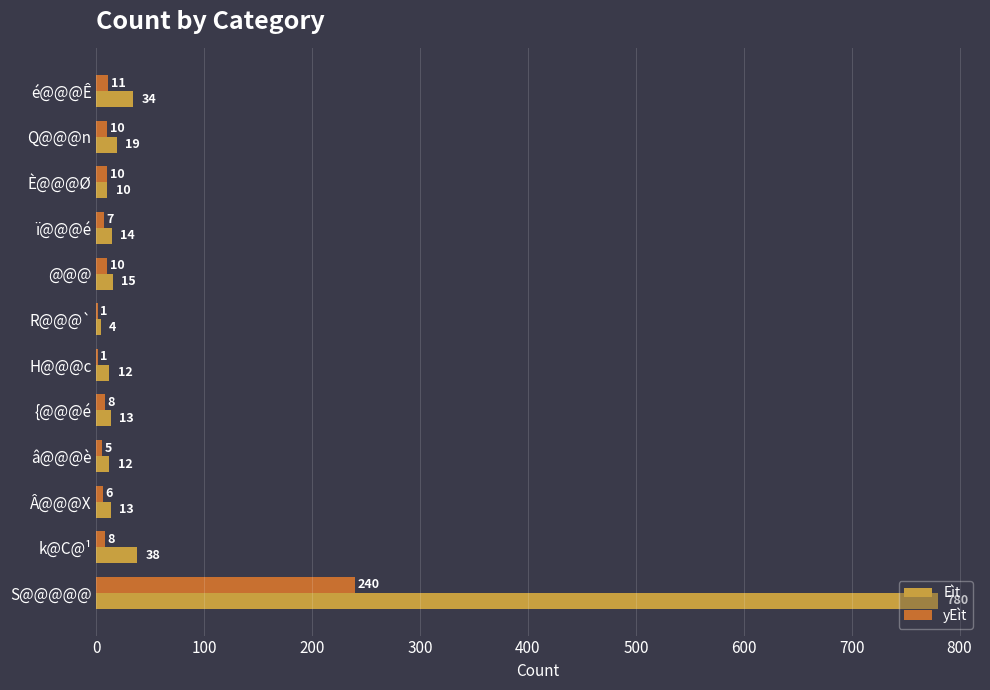

Which series changed the most between ï@@@é and È@@@Ø?

Eìt